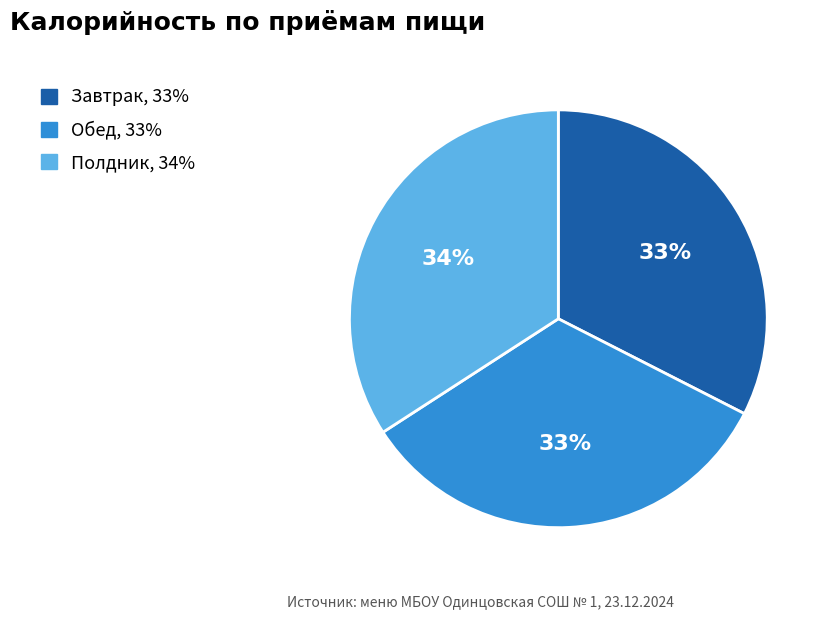

Count the number of slices in the pie.

3